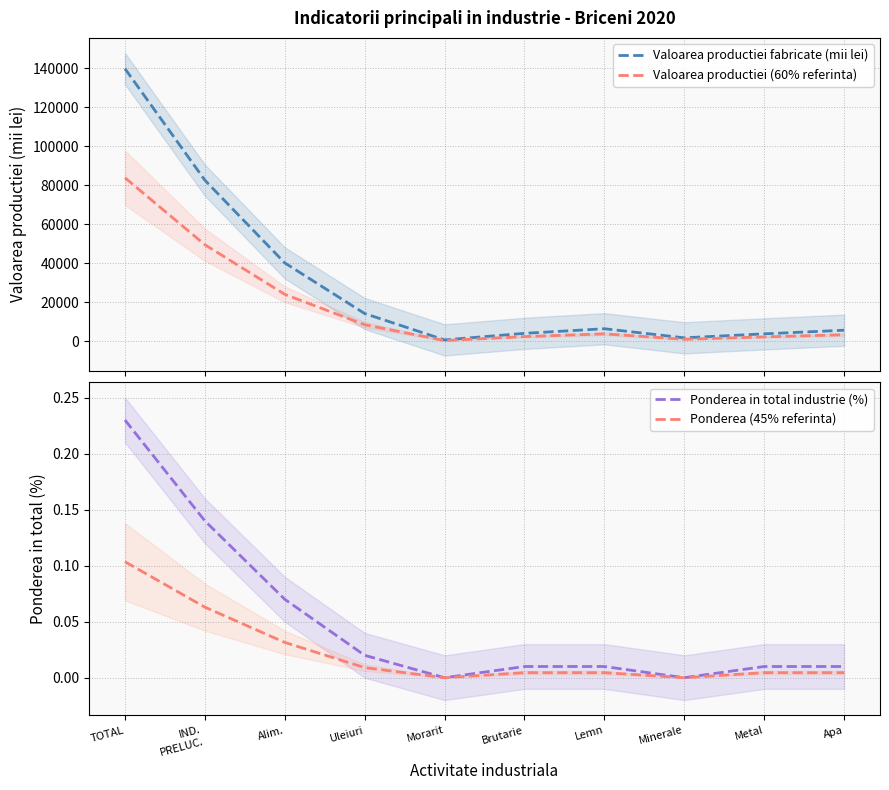

Where is Valoarea productiei fabricate (mii lei) nearest to the value 70269?

IND.
PRELUC.